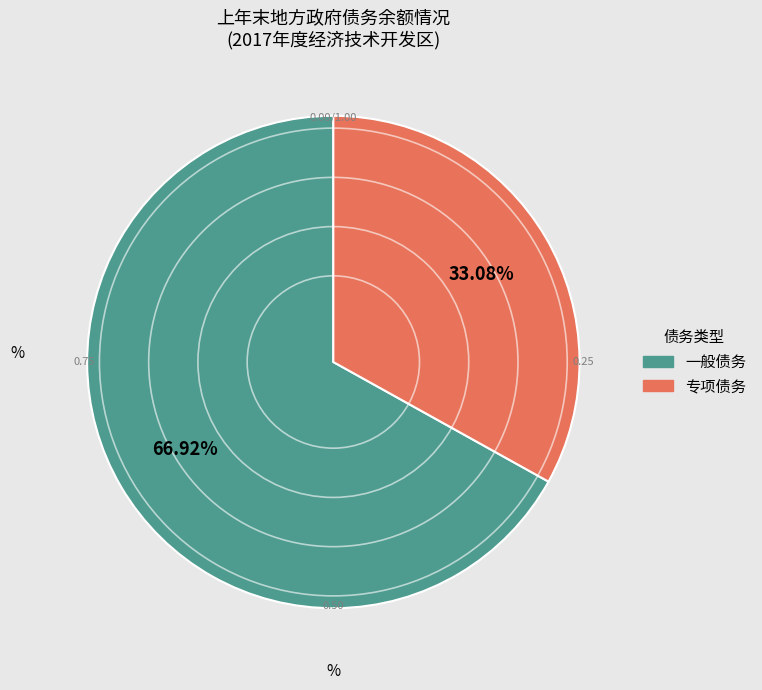

Between 专项债务 and 一般债务, which is larger?

一般债务